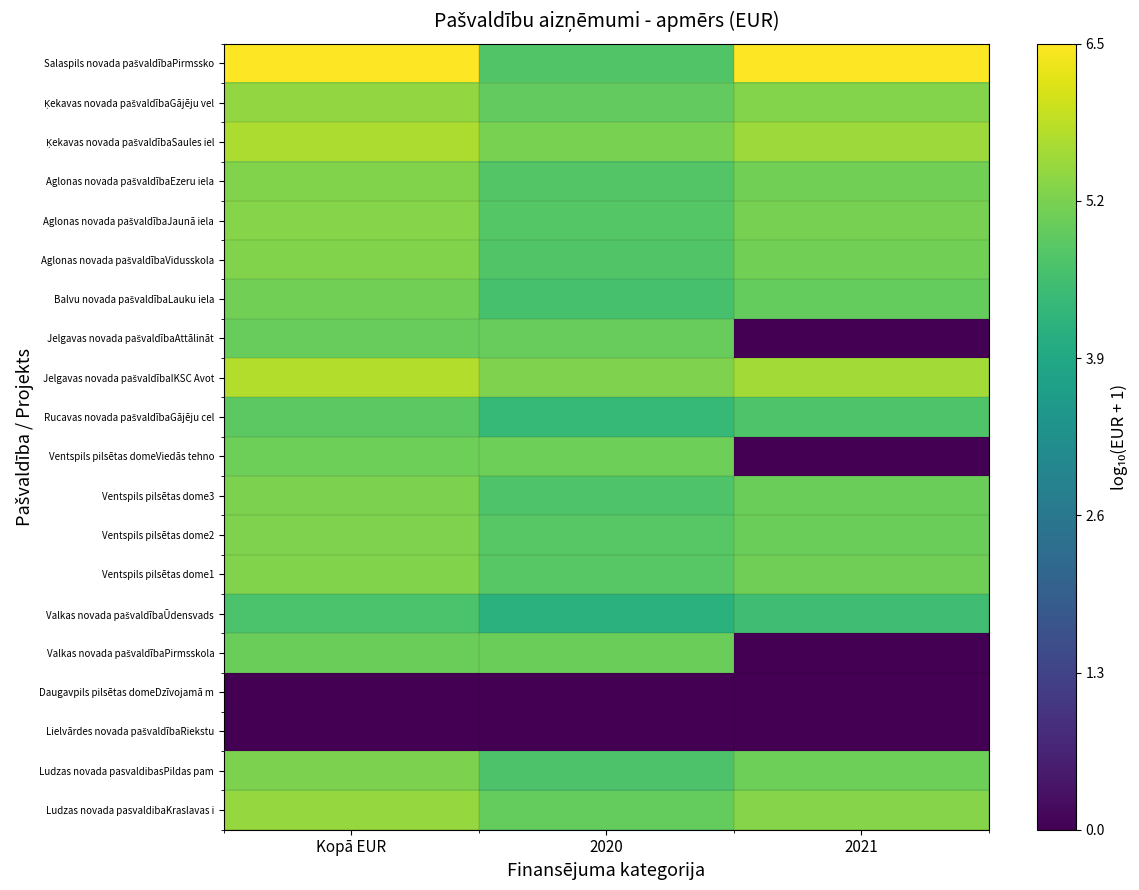

At which label does Balvu novada pašvaldībaLauku iela reach its peak?

Kopā EUR